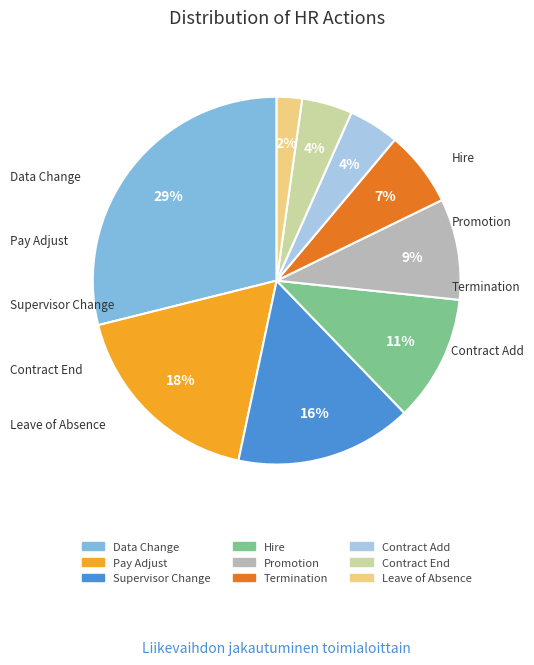

What is the largest slice in the pie chart?

Data Change